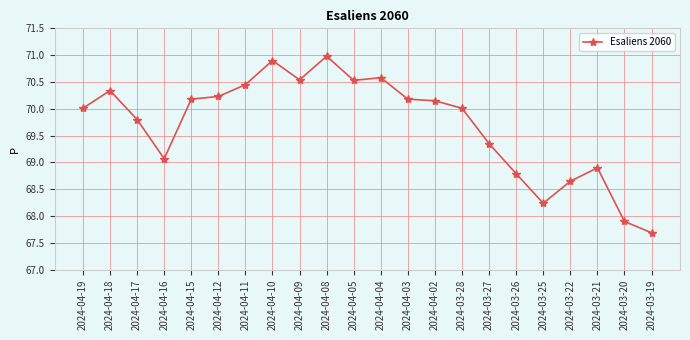

Which category has the lowest value across all series?

2024-03-19